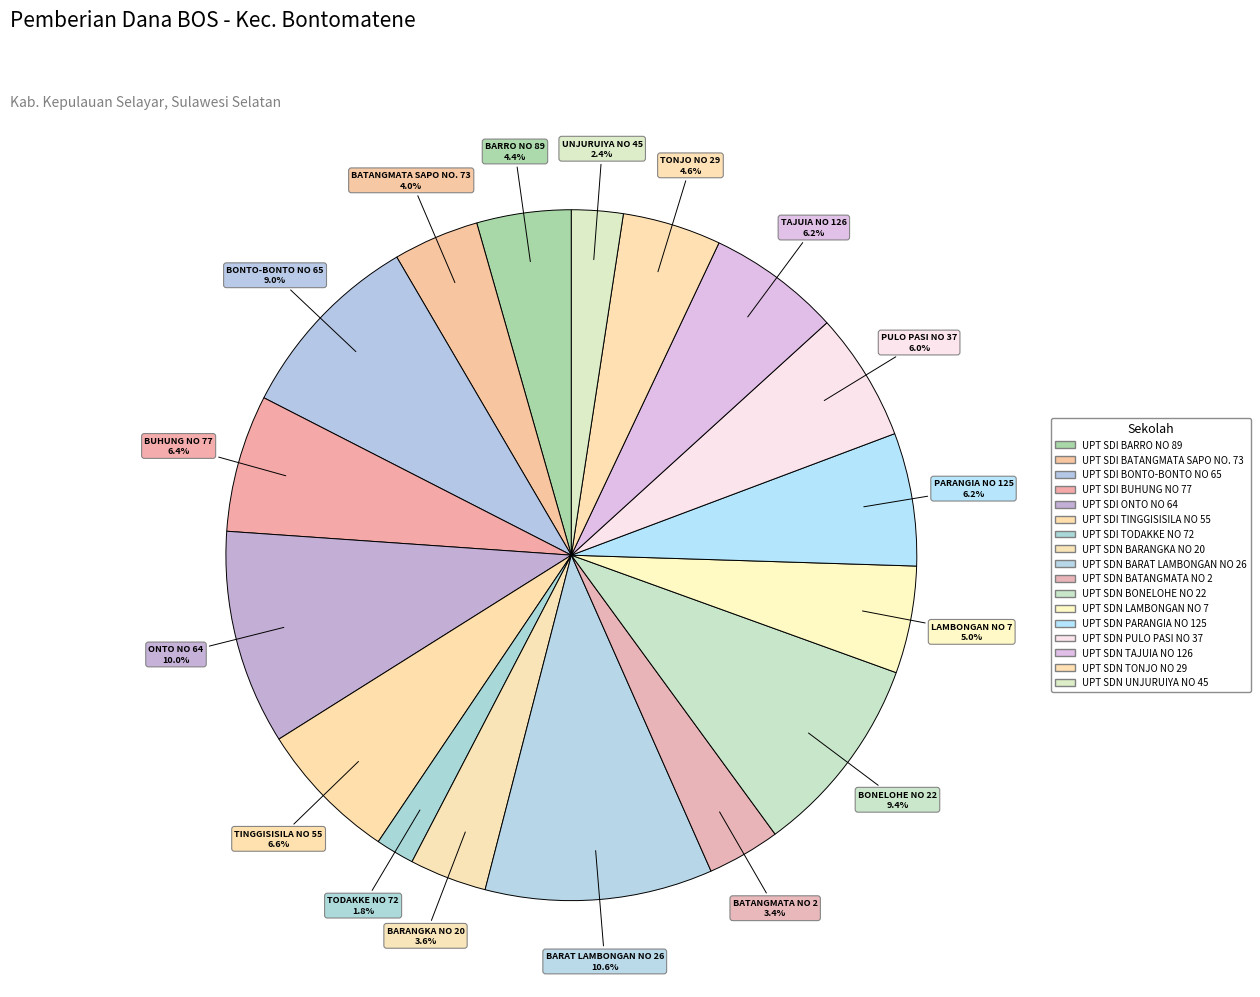

True or false: UPT SDN LAMBONGAN NO 7 accounts for 5% of the total.

True